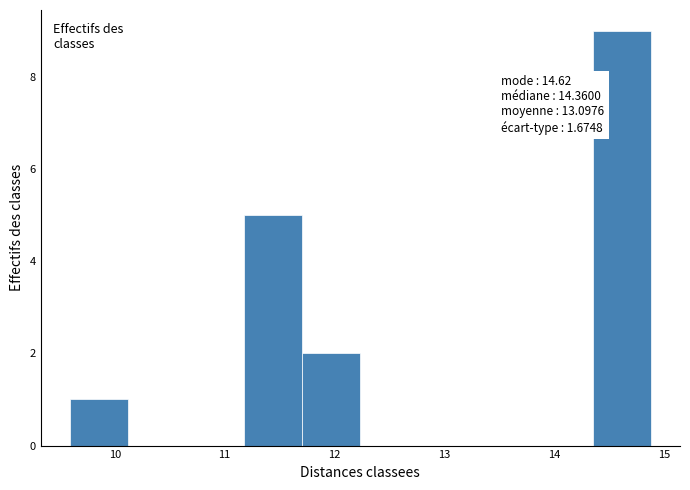

Which range on the x-axis has the tallest bar?

14.4 to 14.9